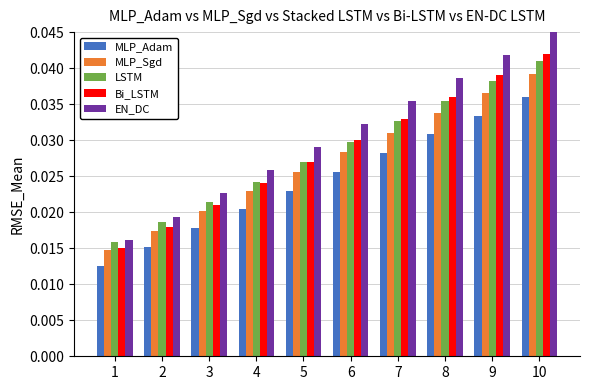

What is the sum of the Bi_LSTM values at 4 and 5?

0.1